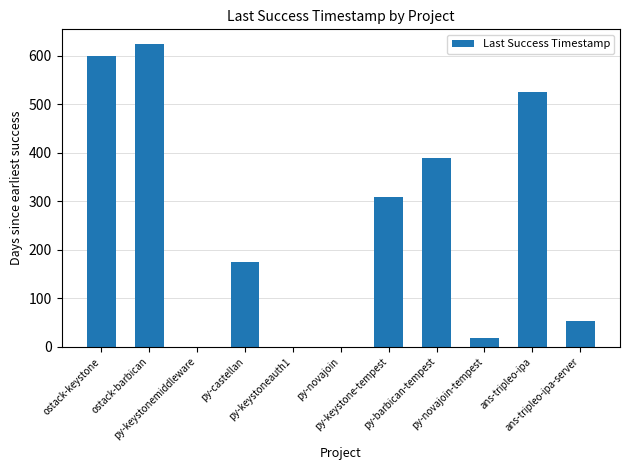

What is the greatest value displayed?

622.8